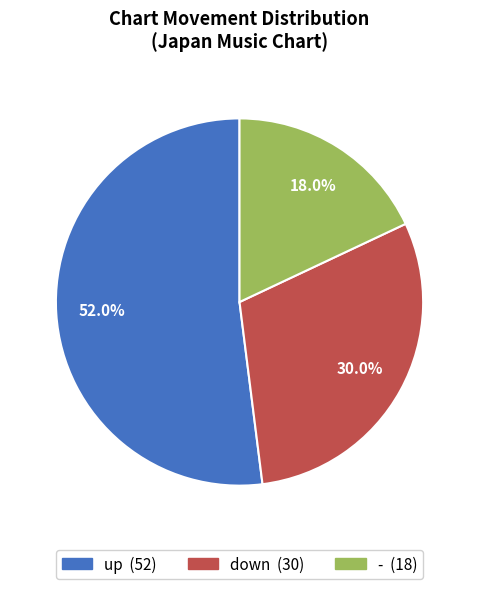

The down slice represents 30% of the pie. True or false?

True